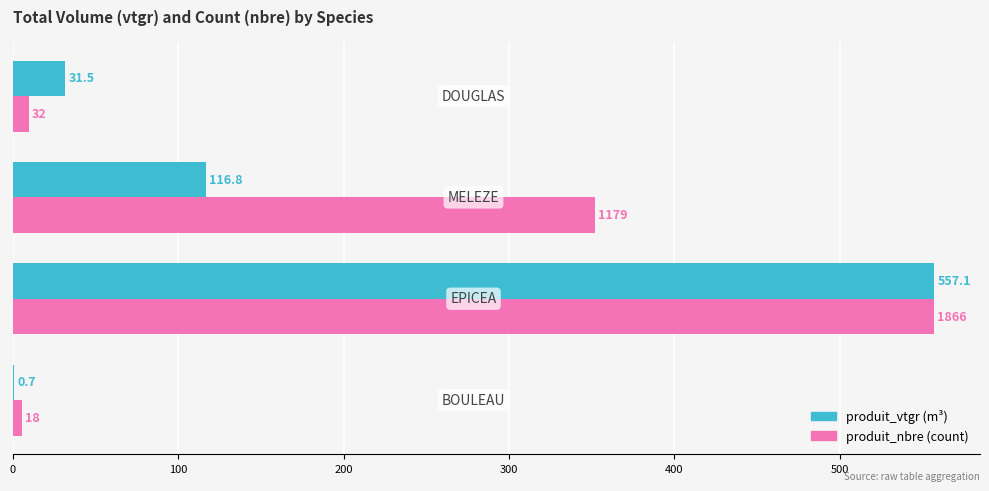

What is the greatest value displayed?

557.1